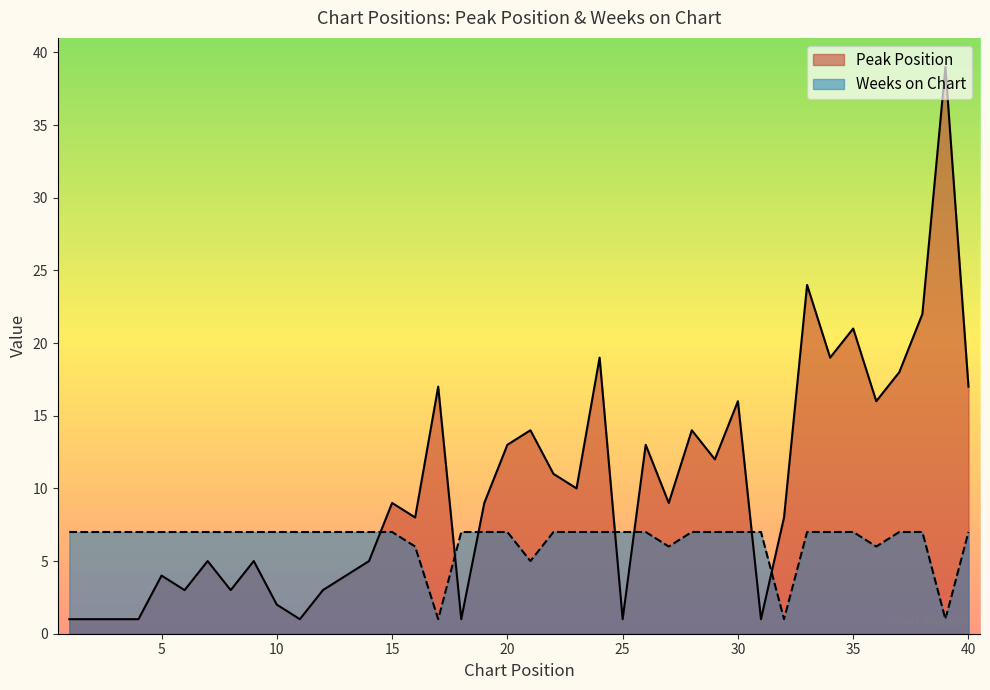

At which category is the sum across all series the highest?

39